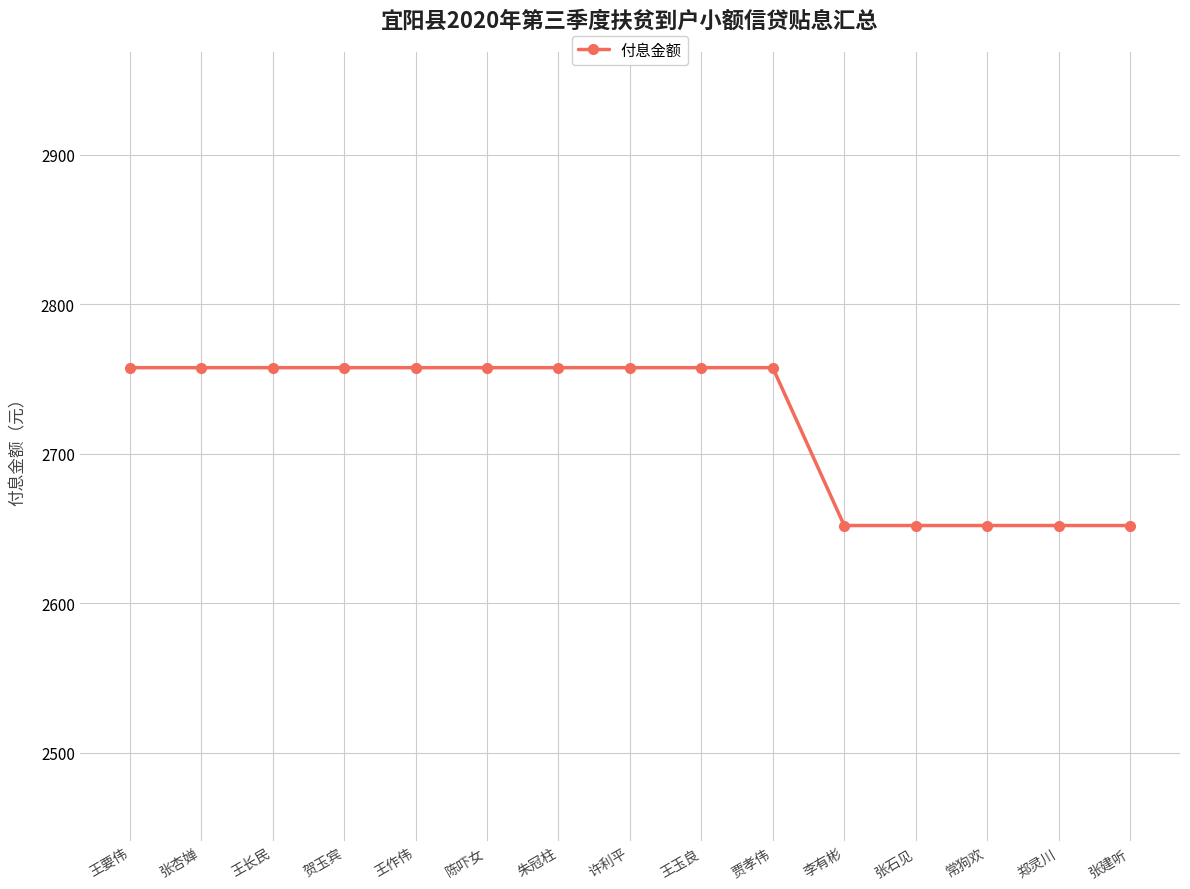

What is the minimum value shown in the chart?

2652.1